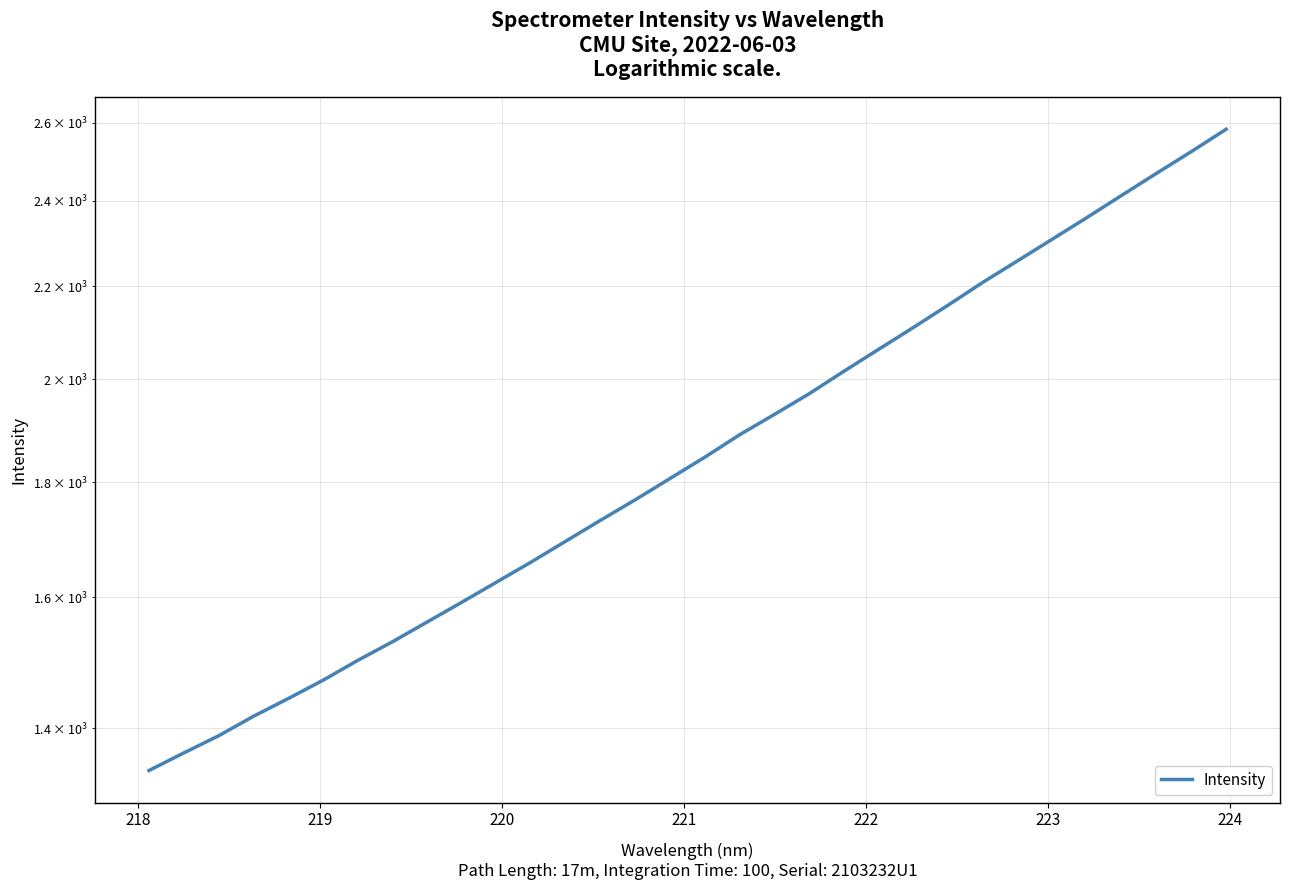

Count the number of values greater than 1847.

16